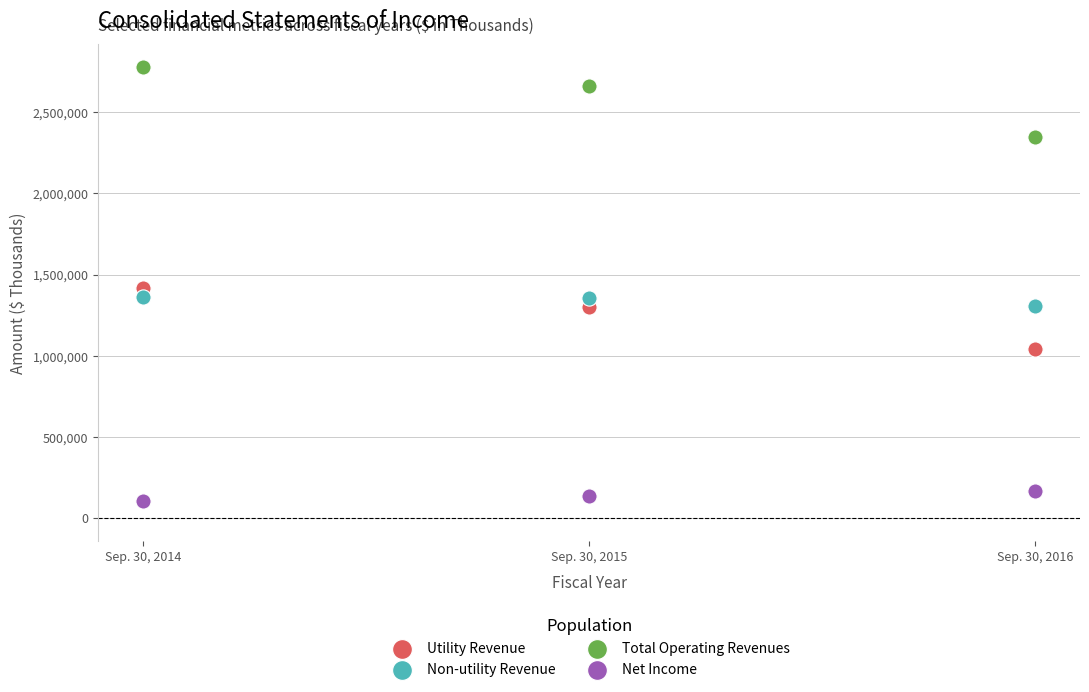

Which series contains the highest Y value?

Total Operating Revenues